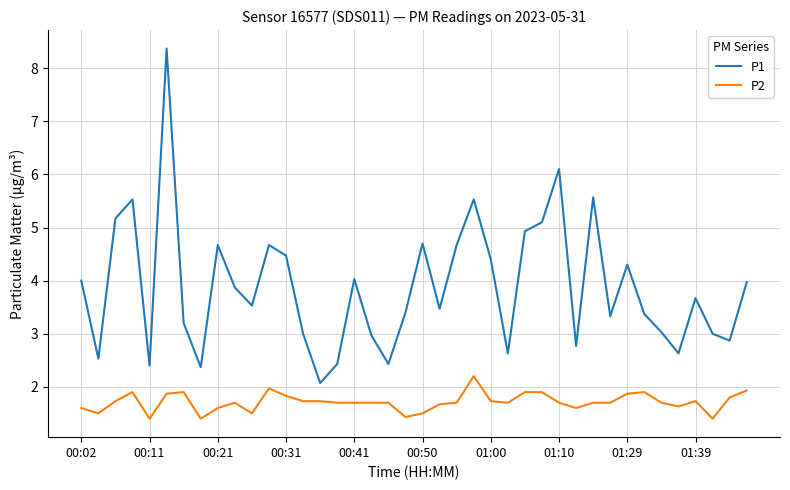

List the series in order of their peak value, lowest first.

P2, P1